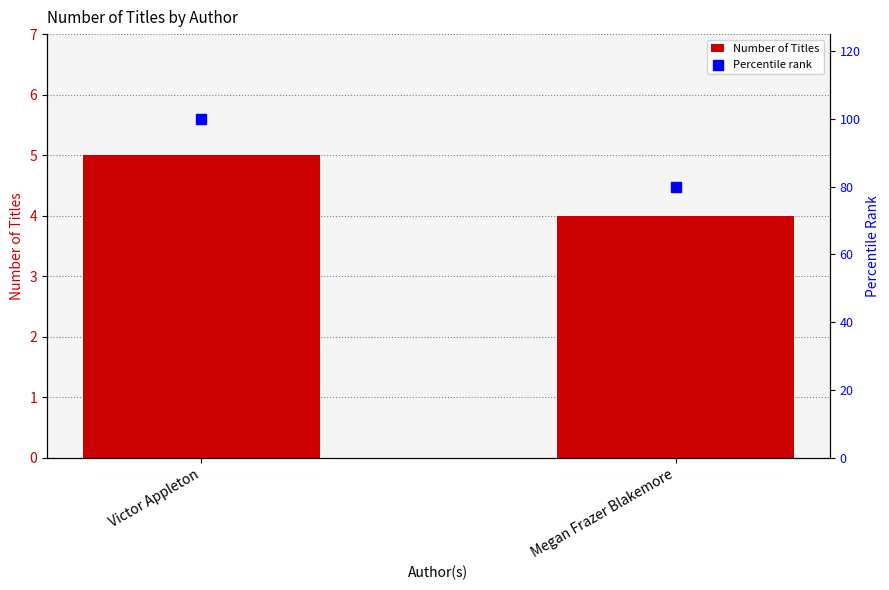

Which series reaches the minimum Y coordinate?

Number of Titles